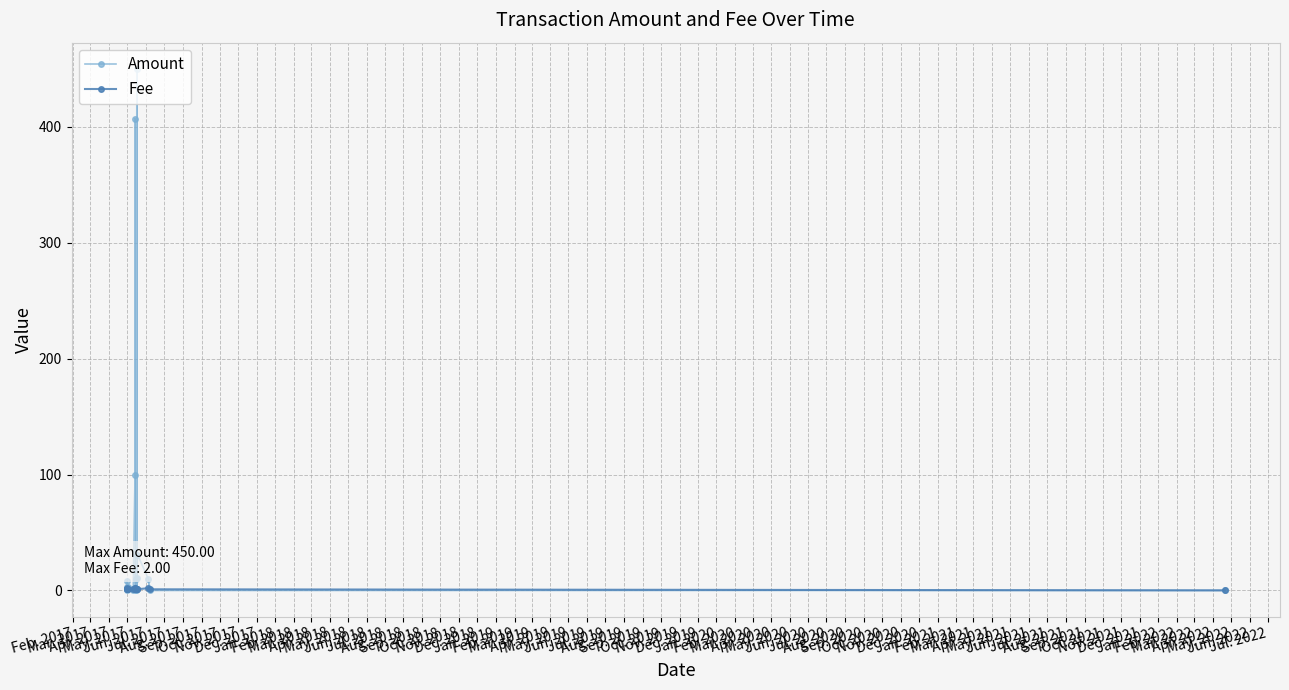

In Fee, how many points are higher than both neighbors (excluding endpoints)?

2